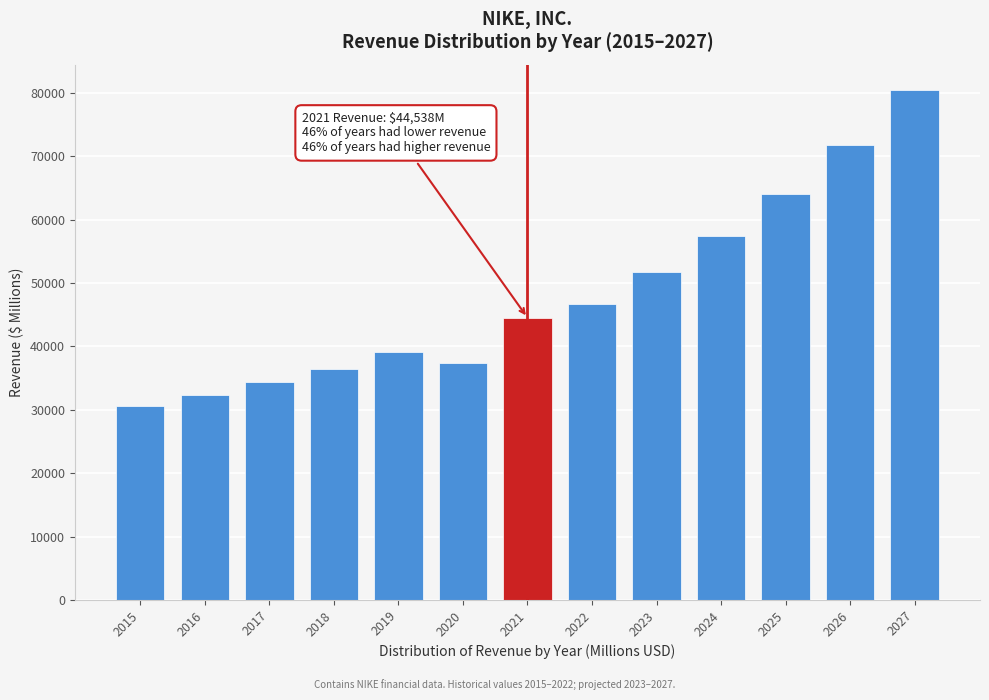

Reading right to left, transcribe all the data shown in this chart.

2027=80409.9	2026=71717.0	2025=64098.2	2024=57495.1	2023=51807.6	2022=46710.0	2021=44538.0	2020=37403.0	2019=39117.0	2018=36397.0	2017=34350.0	2016=32376.0	2015=30601.0